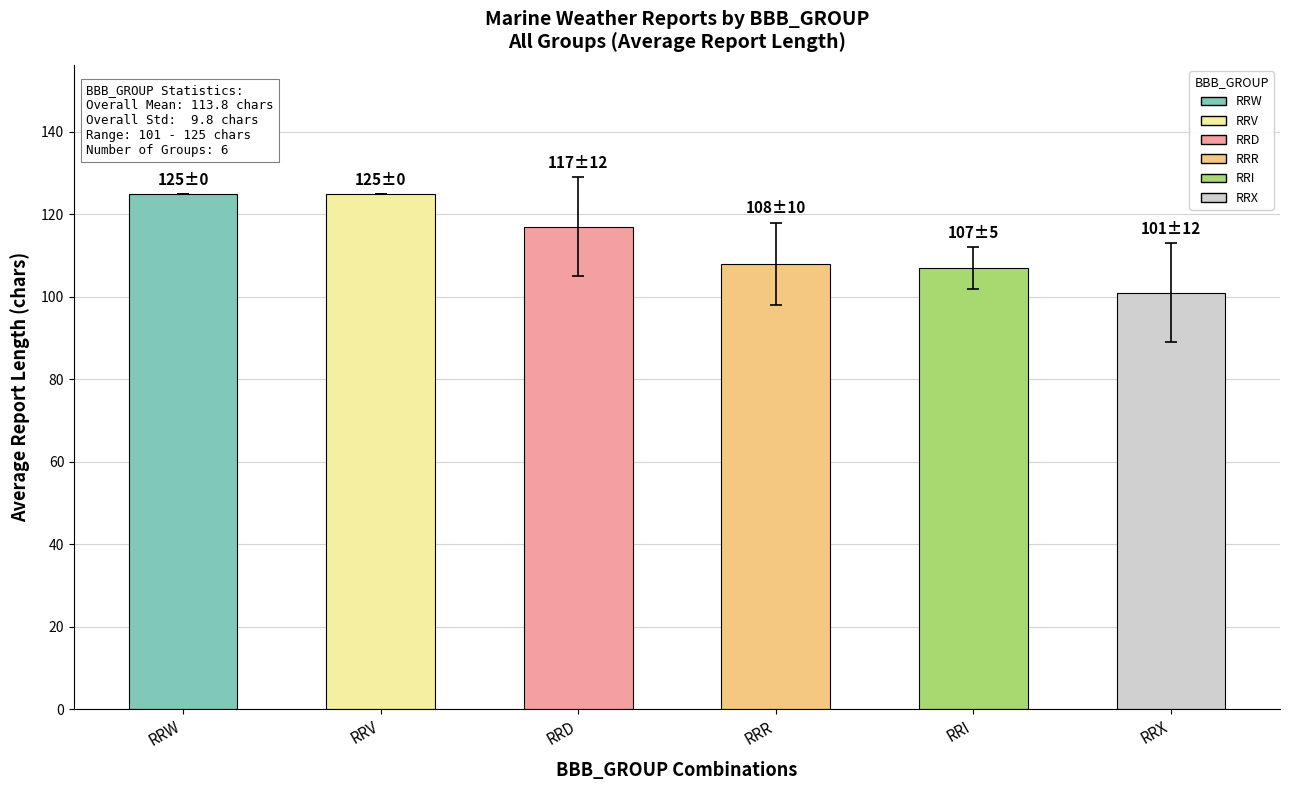

Where does the data first go above 117?

RRW